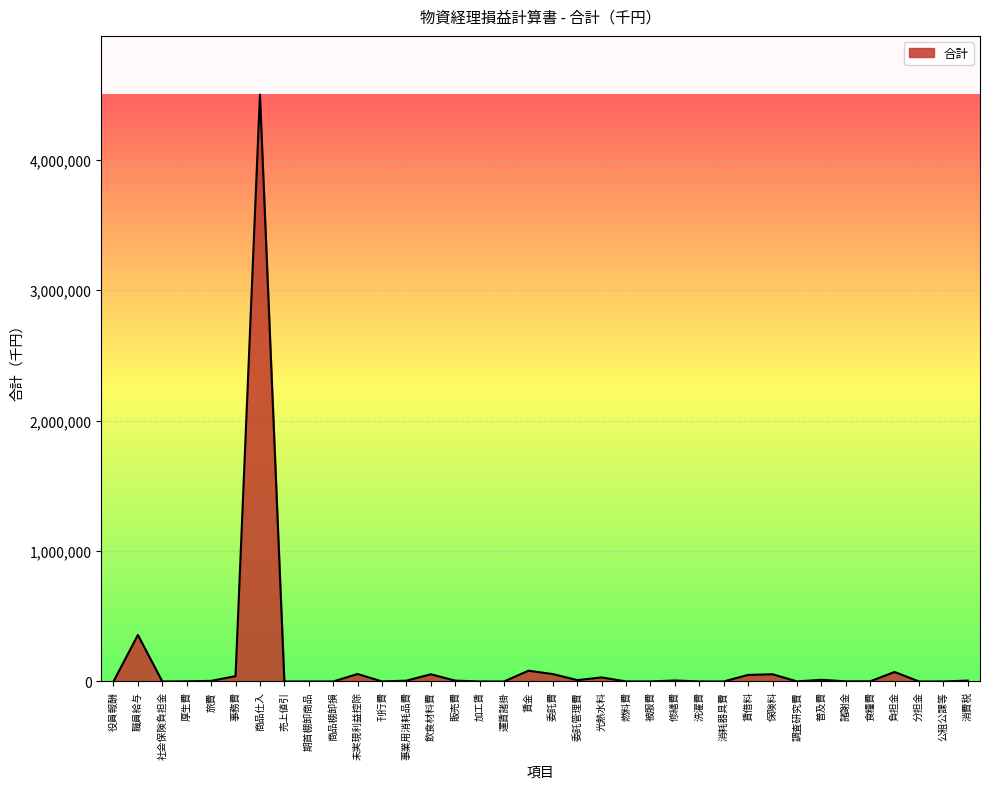

True or false: the data shows 0 at 期首棚卸商品.

True